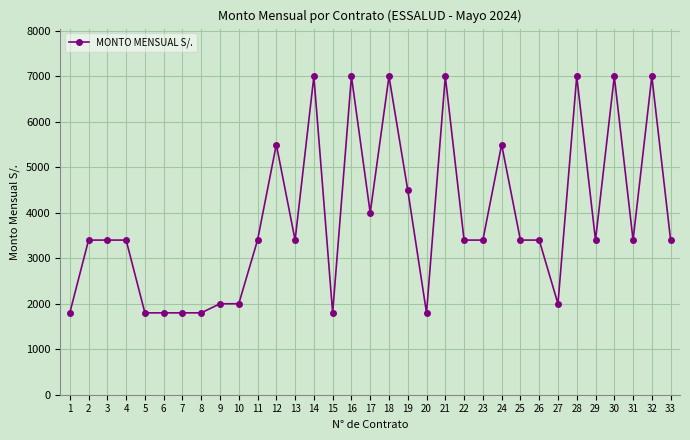

What is the value of the 13th point from the left?

3400